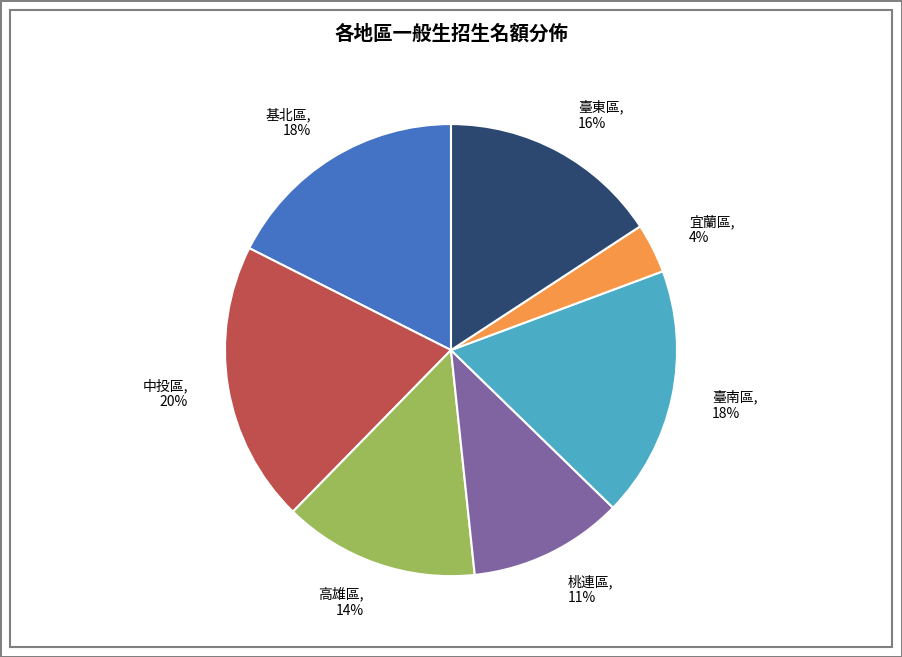

To the nearest percent, what is the combined percentage of 臺南區 and 基北區?

36%